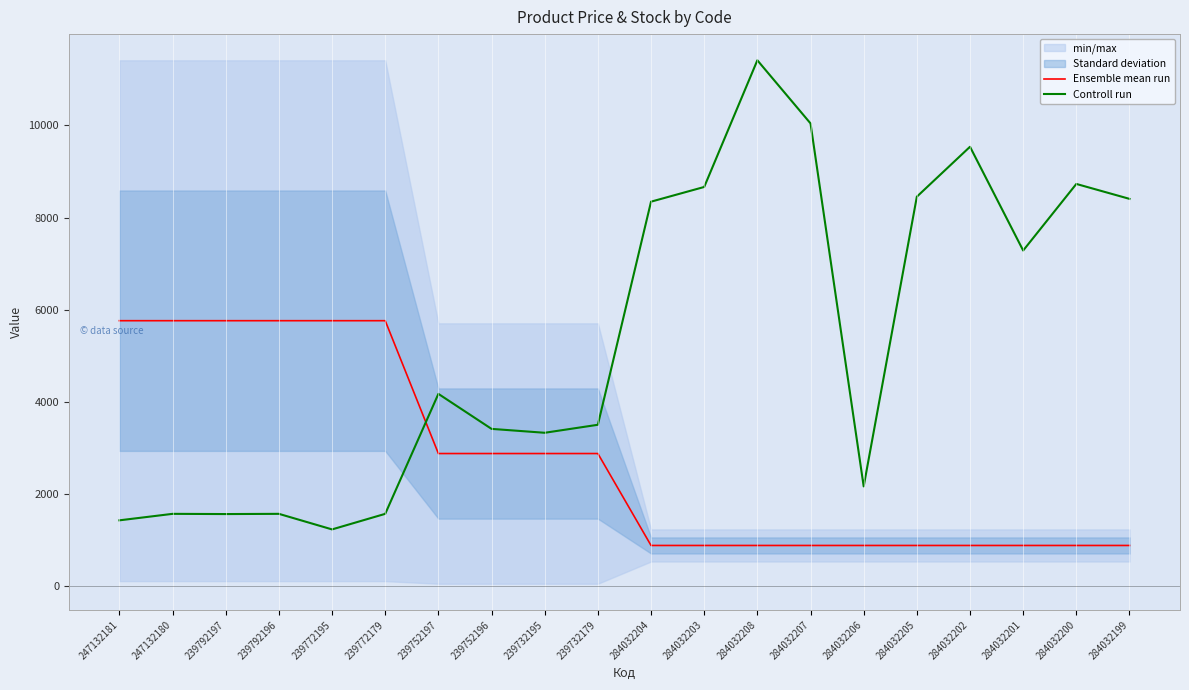

Rank the series by their maximum value, from lowest to highest.

Ensemble mean run, Controll run